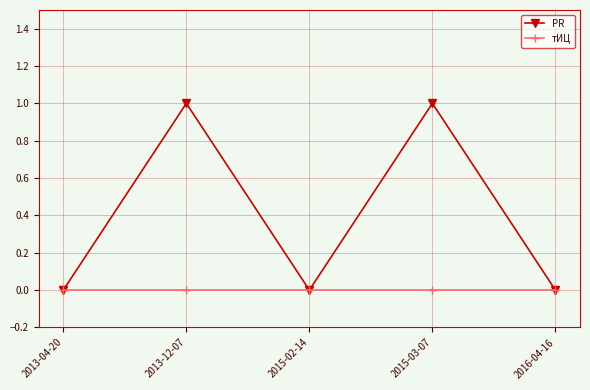

Reading right to left, transcribe all the data shown in this chart.

PR: 0	1	0	1	0
тИЦ: 0	0	0	0	0